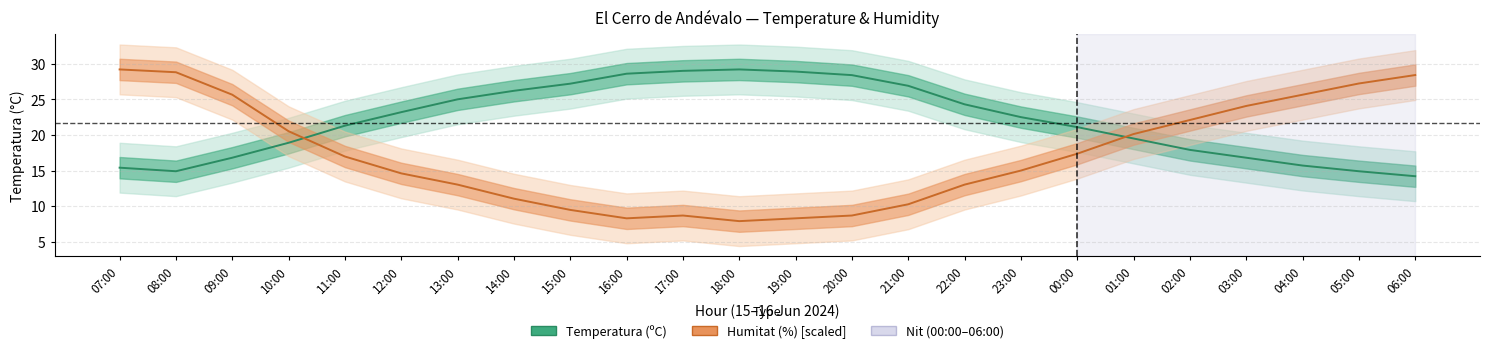

What is the value of the Humitat (%) [scaled] point at the 24th from the left?

28.4